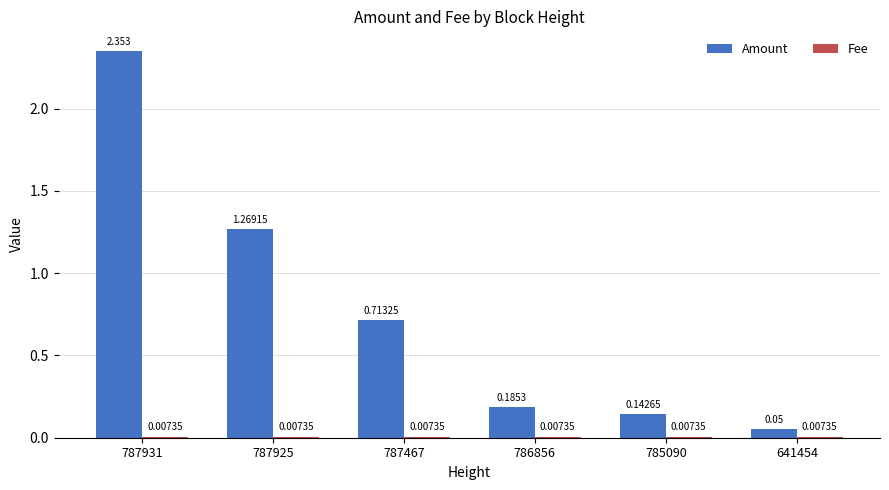

Between 787467 and 641454, which series saw the biggest shift?

Amount